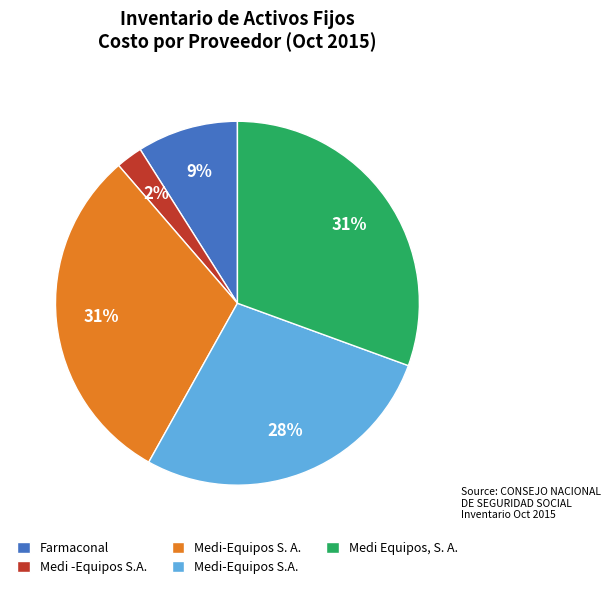

Is there any slice that represents more than half of the pie?

No